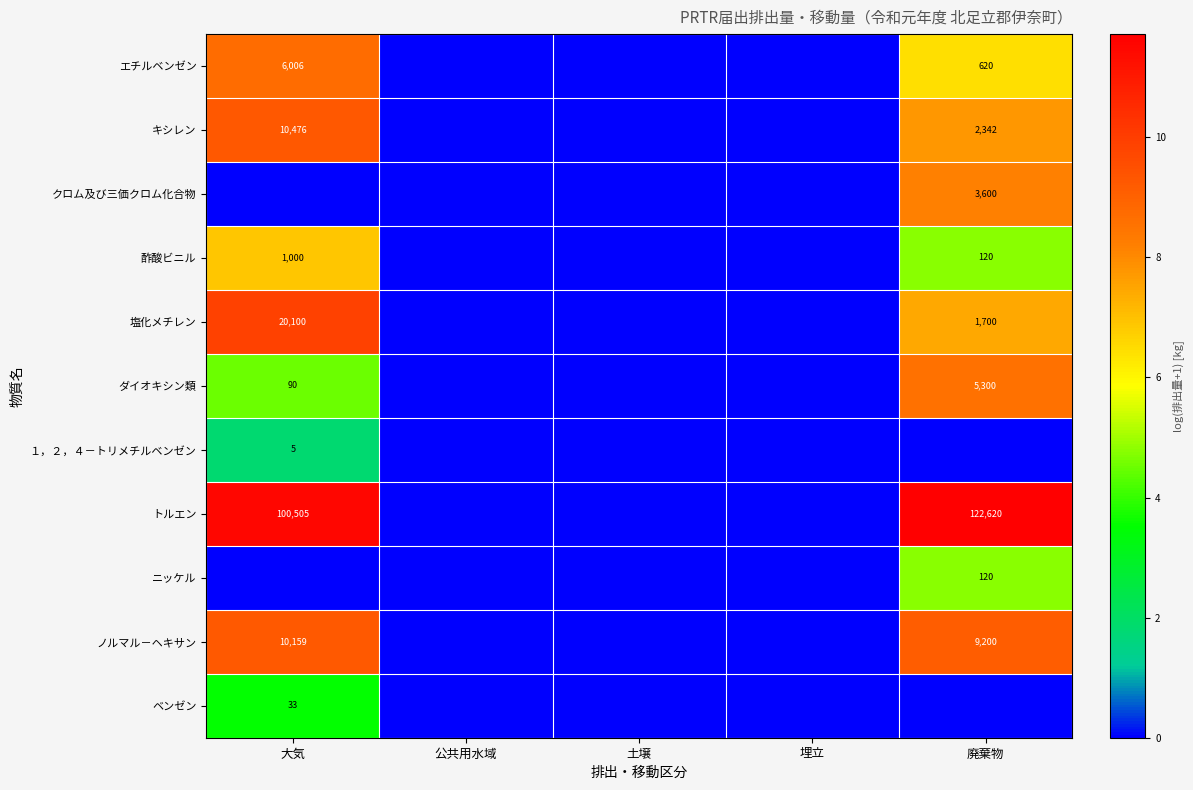

Is it true that トルエン equals 122620 at 廃棄物?

True